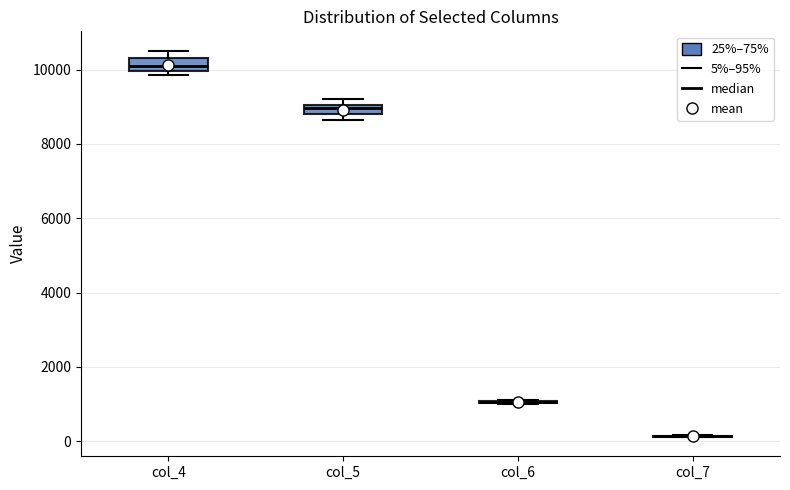

Where does the median line of the box for col_4 sit on the y-axis? The values are not printed on the chart, so give them approximately, as read against the axis.

10200